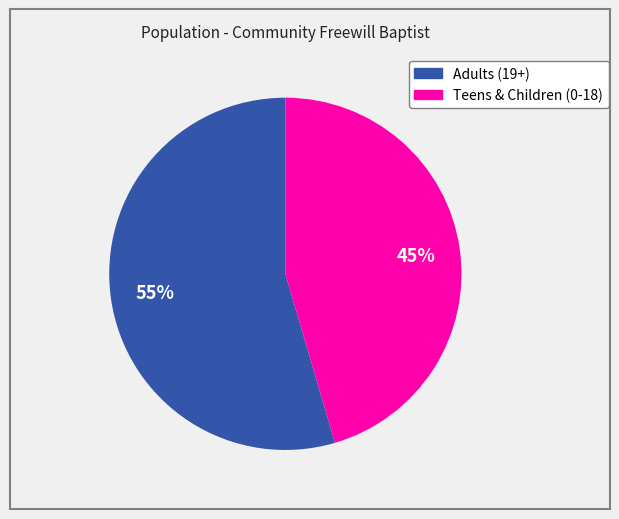

To the nearest percent, what portion does Adults (19+) represent?

55%